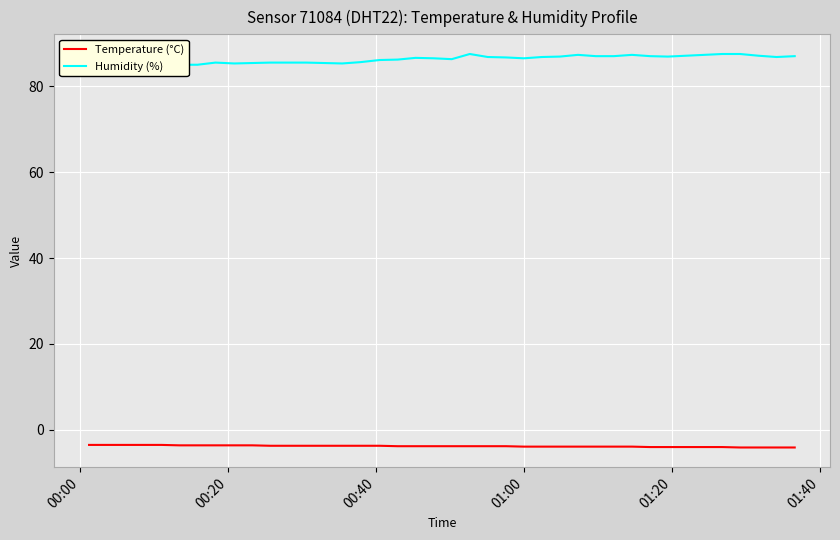

Rank the series by their average value, from lowest to highest.

Temperature (°C), Humidity (%)